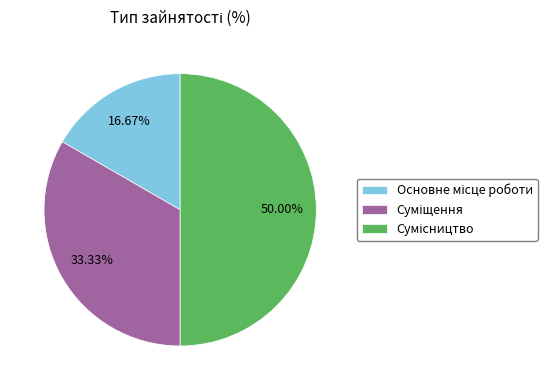

How many slices are in this pie chart?

3